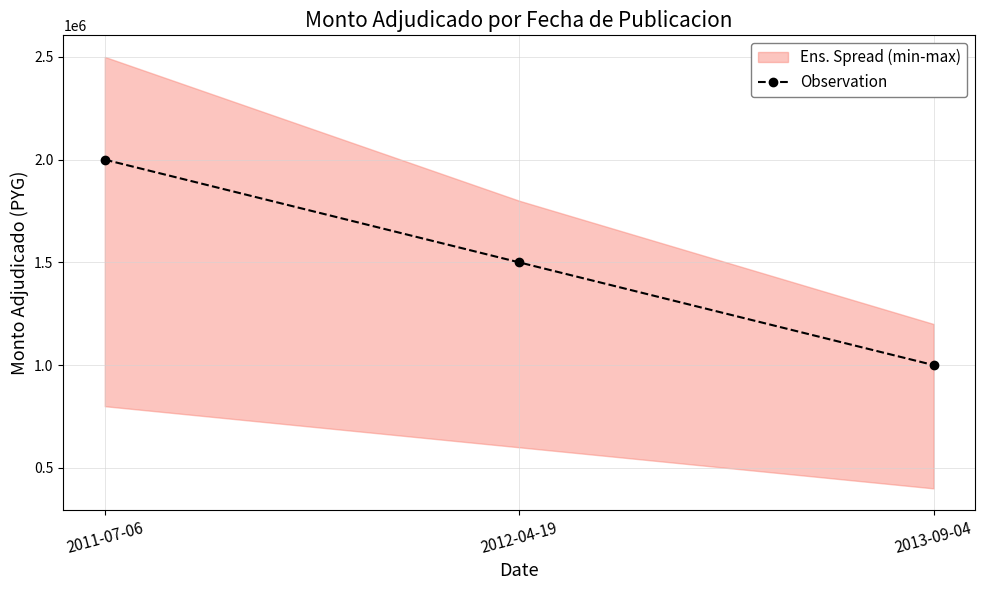

How many data points are less than 1500000?

1